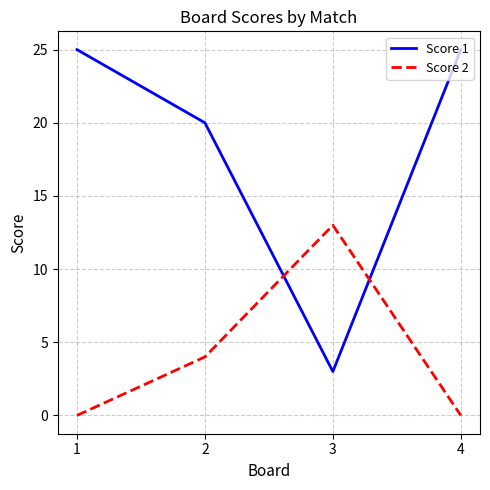

How many categories are shown in the chart?

4